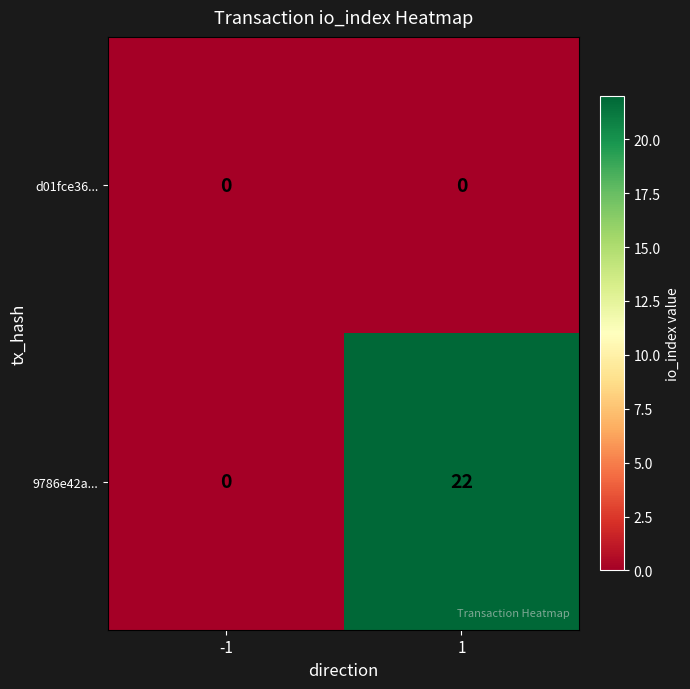

Which series has the largest total across all categories?

9786e42a...